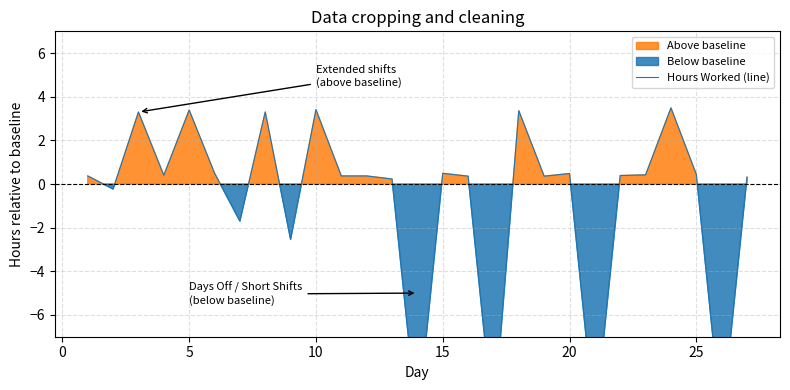

What is the smallest value displayed?

-11.0